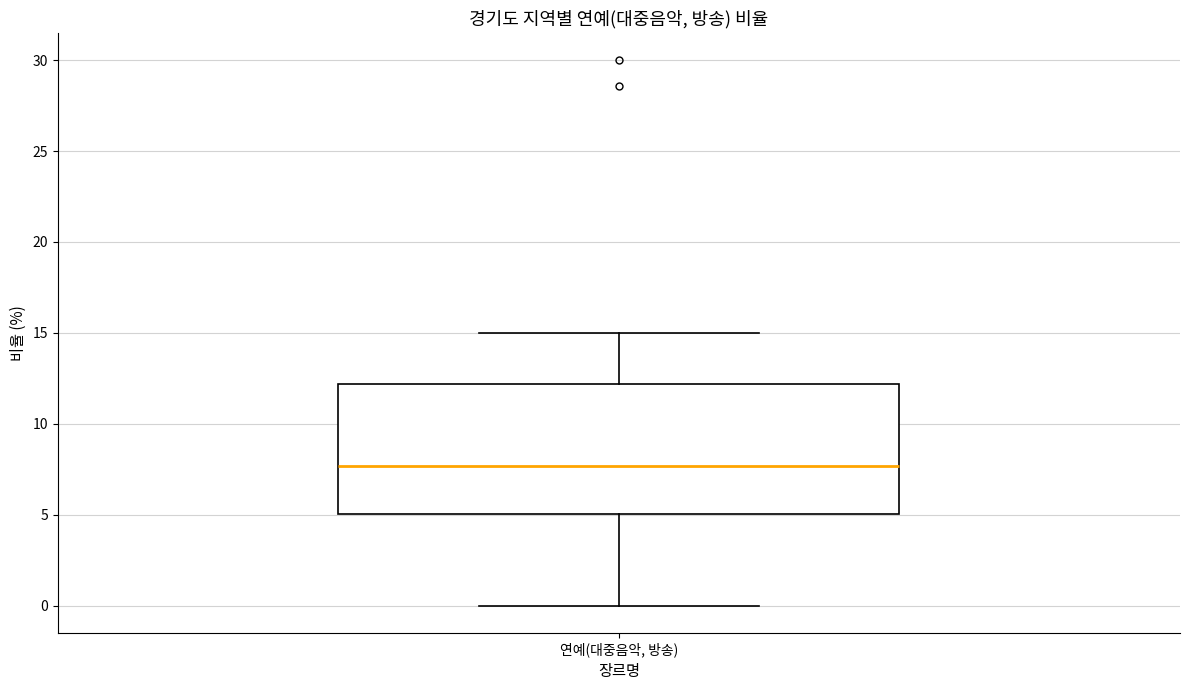

Read this box plot against the y-axis: the position of the median line, the range covered by the box, and the ends of both whiskers. The values are not printed on the chart, so give them approximately, as read against the axis.

median 7.5, box 5.0 to 12.0, whiskers 0.0 to 15.0